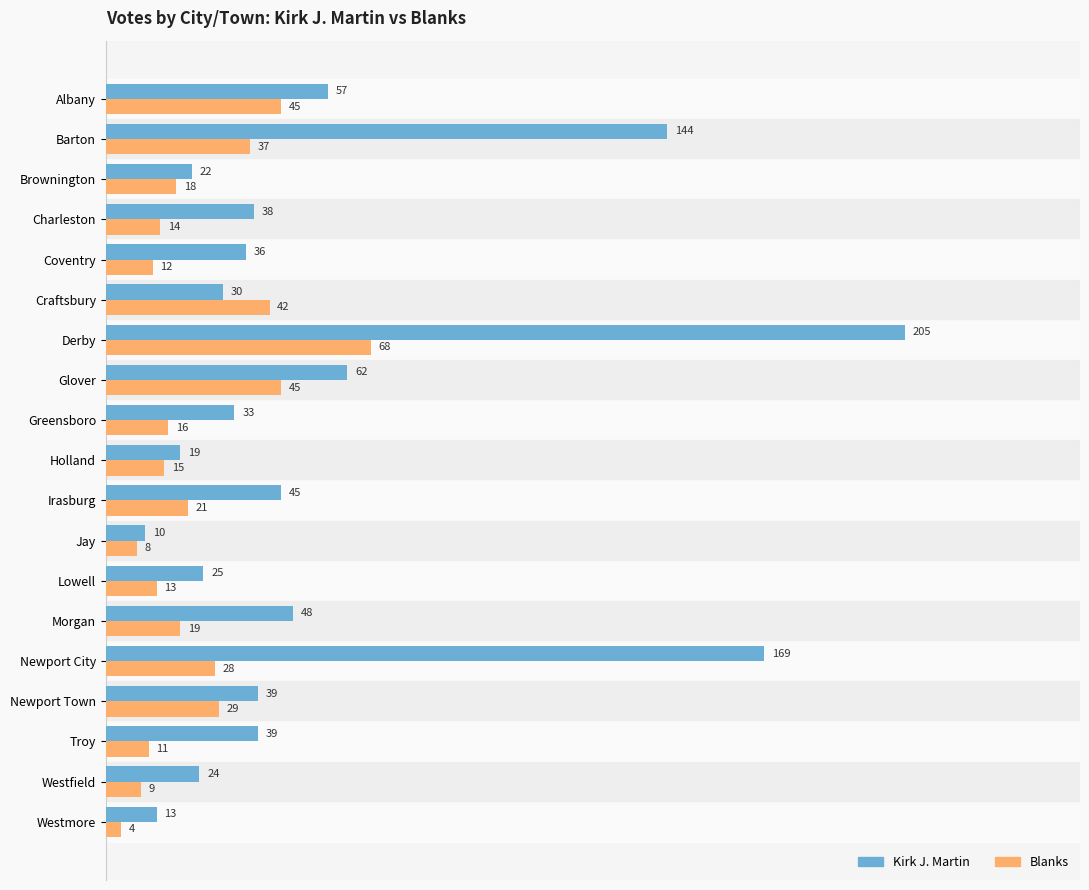

What are all the series names shown in the legend?

Kirk J. Martin, Blanks